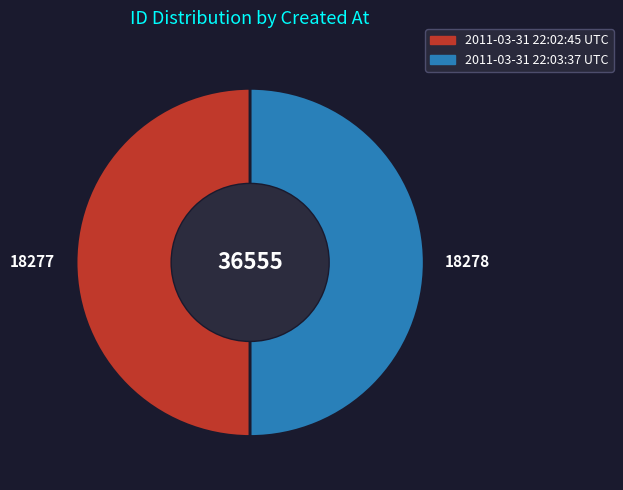

What is the ratio of the value at 2011-03-31 22:02:45 UTC to the value at 2011-03-31 22:03:37 UTC?

1.0